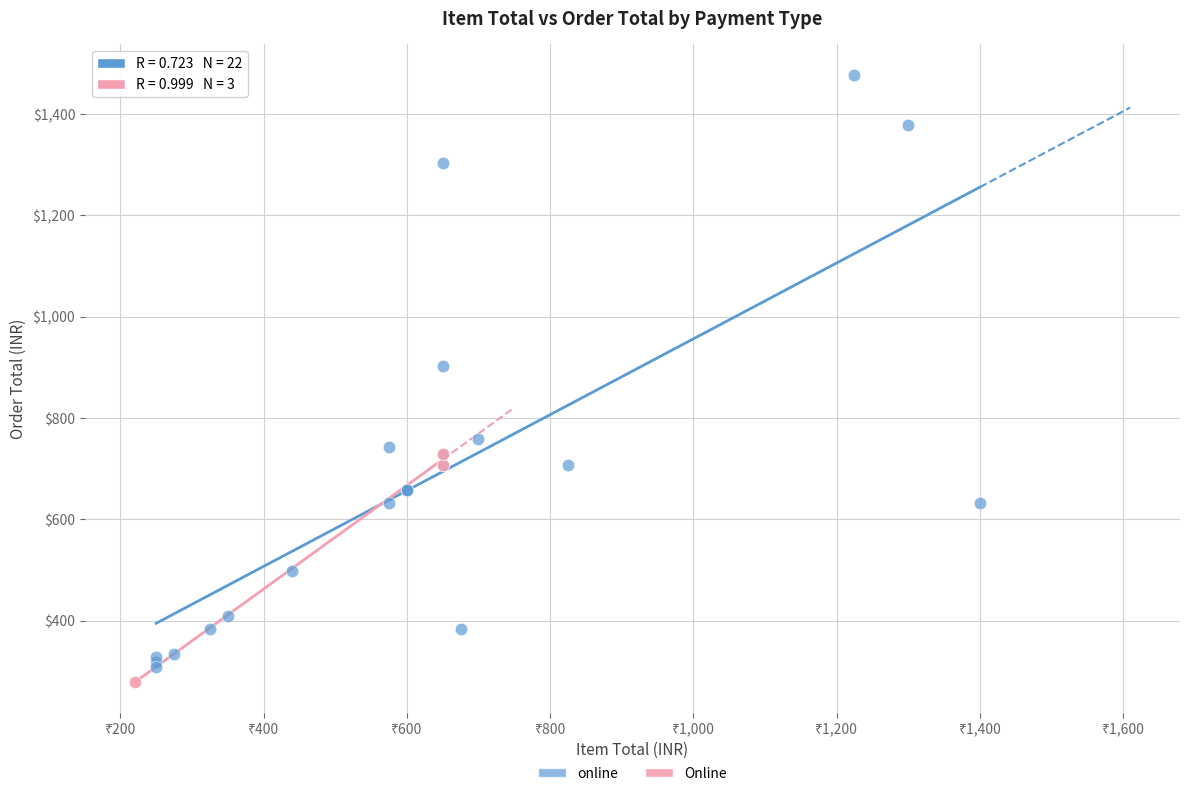

Which series has the largest Y range (max minus min)?

online